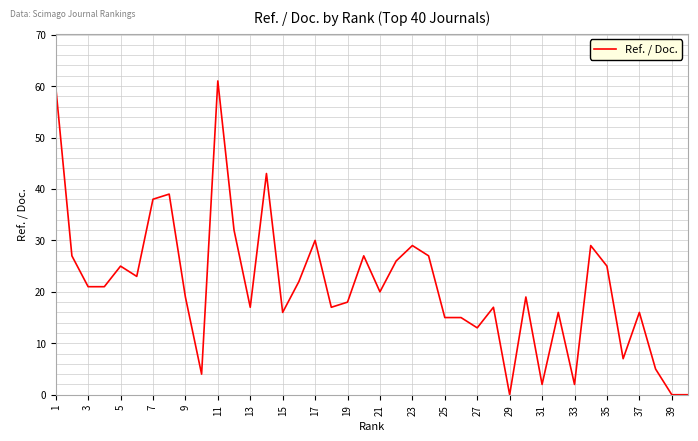

What is the difference between the maximum and minimum values?

61